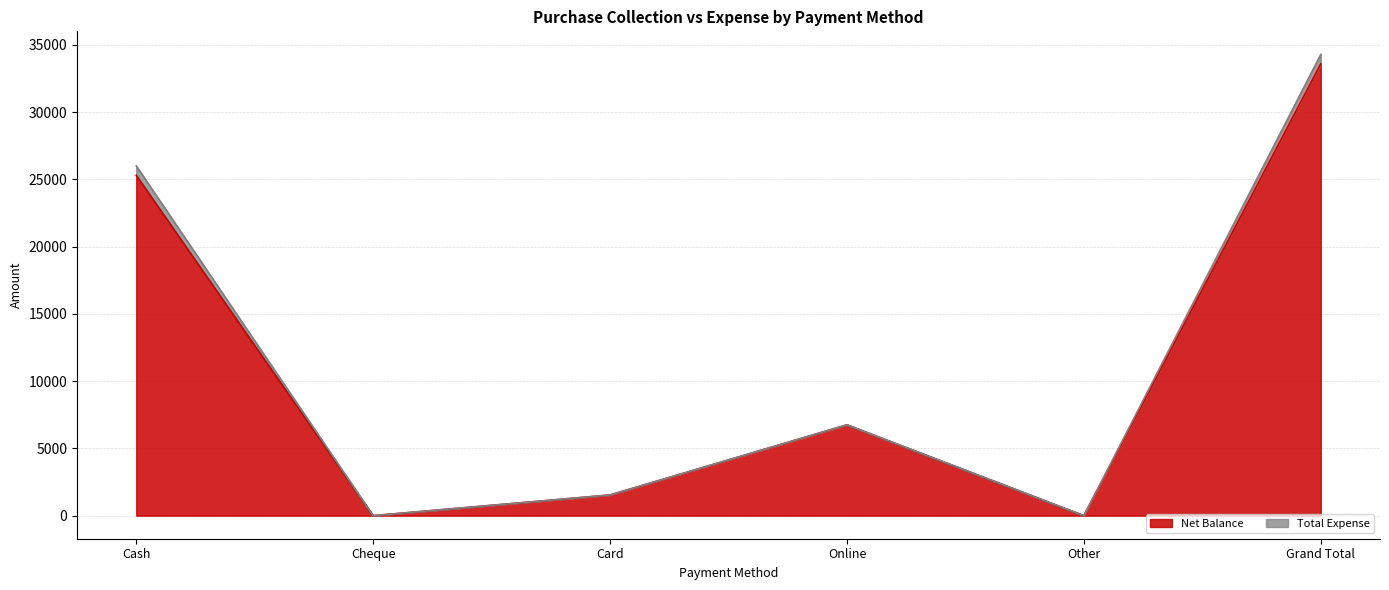

Reading left to right, extract all data points from this chart.

Cash=25300	Cheque=0	Card=1537	Online=6750	Other=0	Grand Total=33587